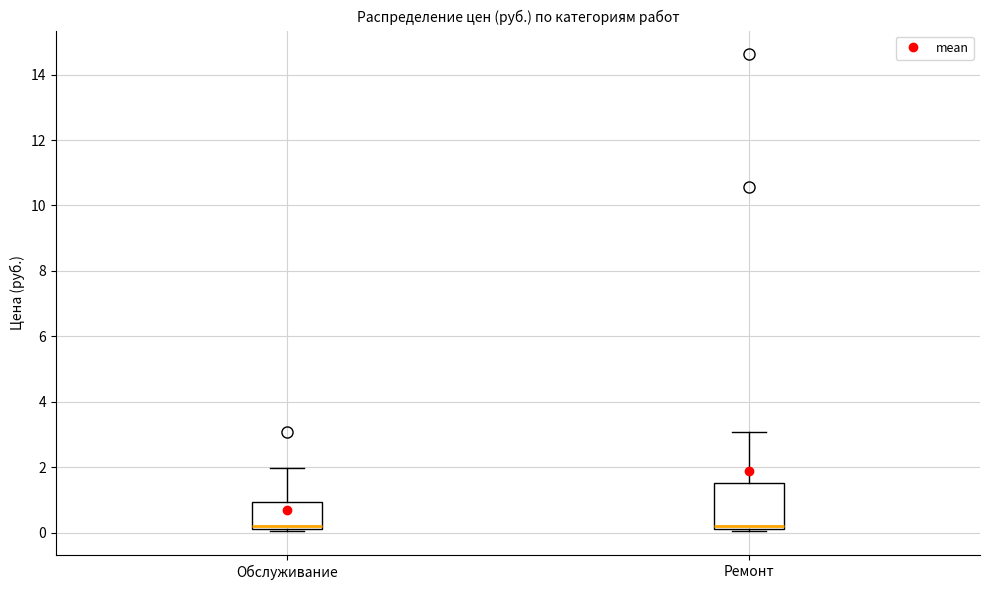

Reading left to right, transcribe this box plot: for each box, give where its median line is, the range the box spans, and where its two whiskers end, as read against the y-axis. The values are not printed on the chart, so give them approximately, as read against the axis.

Обслуживание: median 0.2 (just above the box's lower edge), box 0.2 to 1.0, whiskers 0.0 to 2.0
Ремонт: median 0.2 (just above the box's lower edge), box 0.2 to 1.6, whiskers 0.0 to 3.0